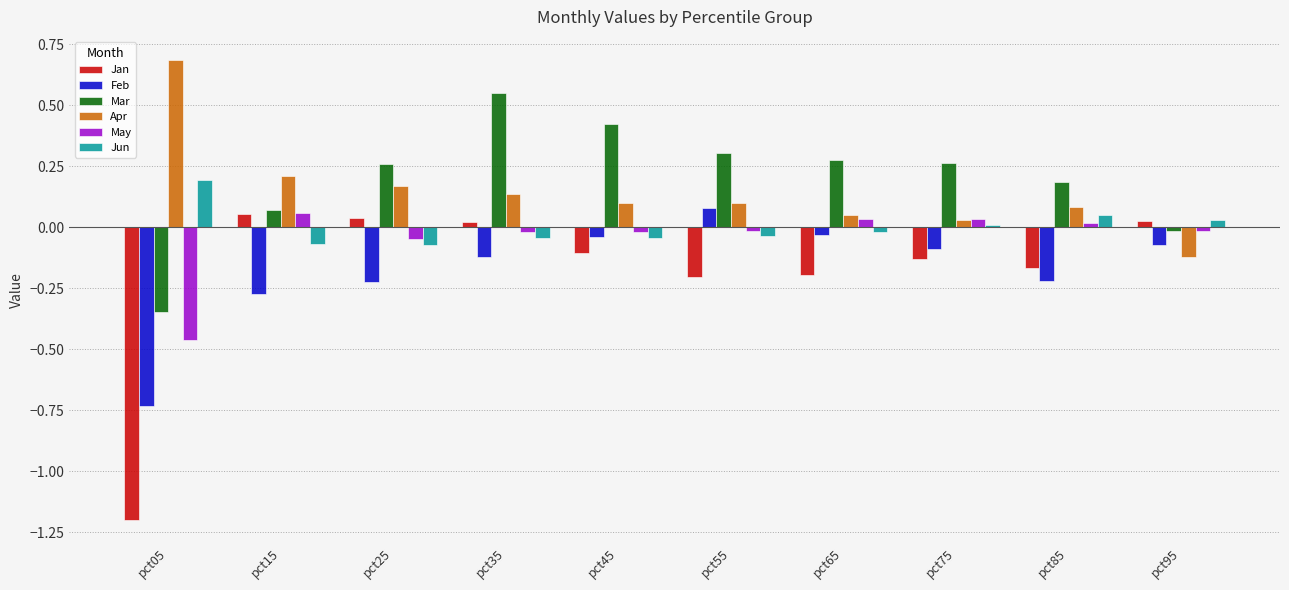

What is the greatest value displayed?

0.7